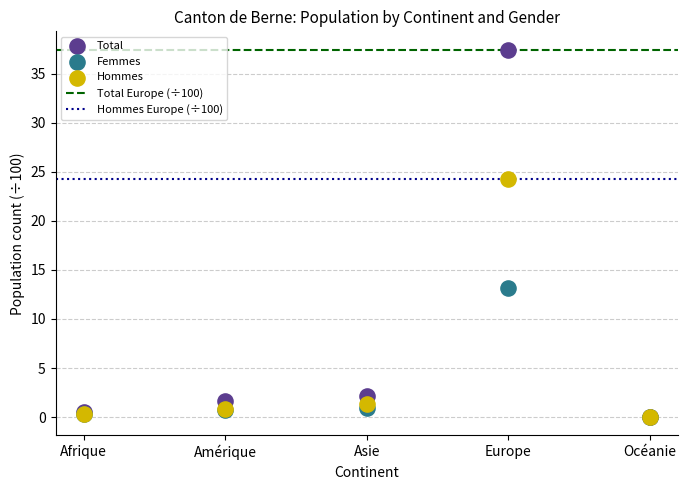

In the Hommes series, what Y value is closest to 12?

1.3